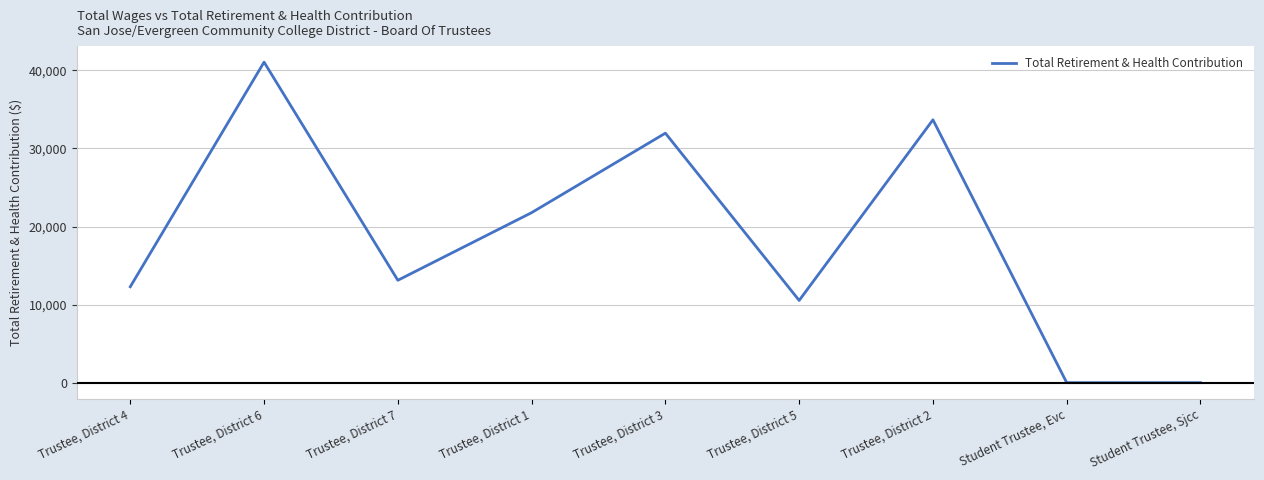

What is the change in value from Trustee, District 1 to Trustee, District 5?

-11244